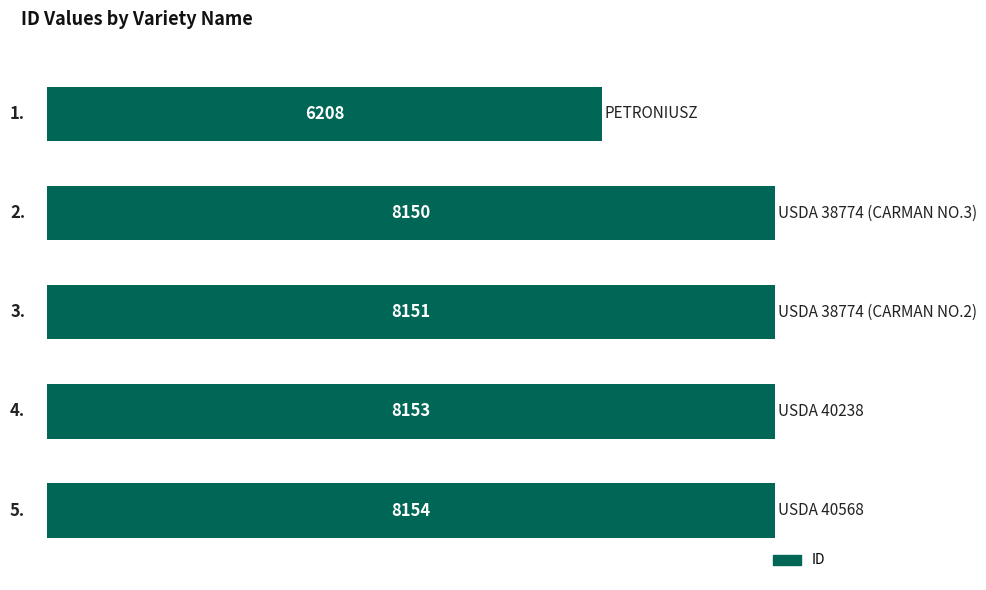

What is the value of the 5th bar from the top?

8154